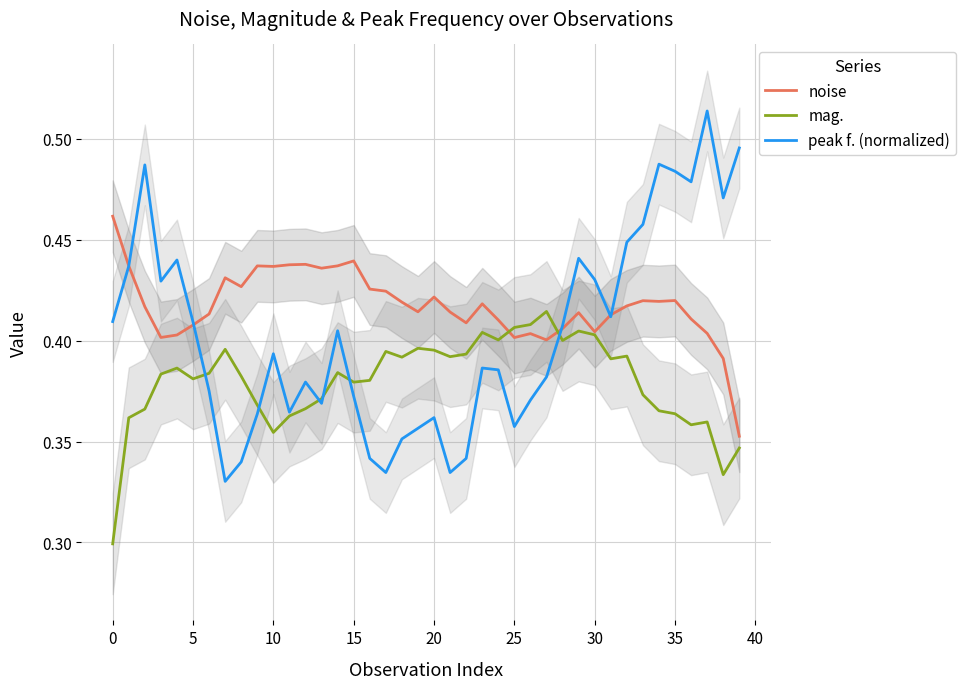

At how many categories does at least one series exceed 0?

40